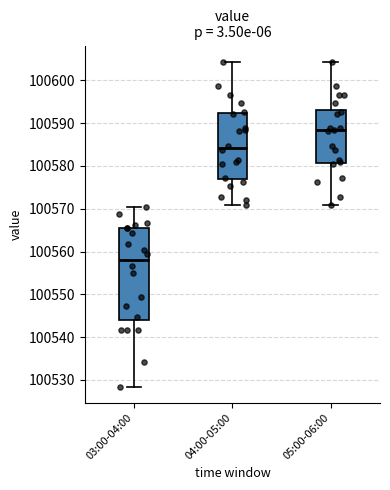

Comparing the boxes themselves (not the whiskers), which one is the tallest?

03:00-04:00